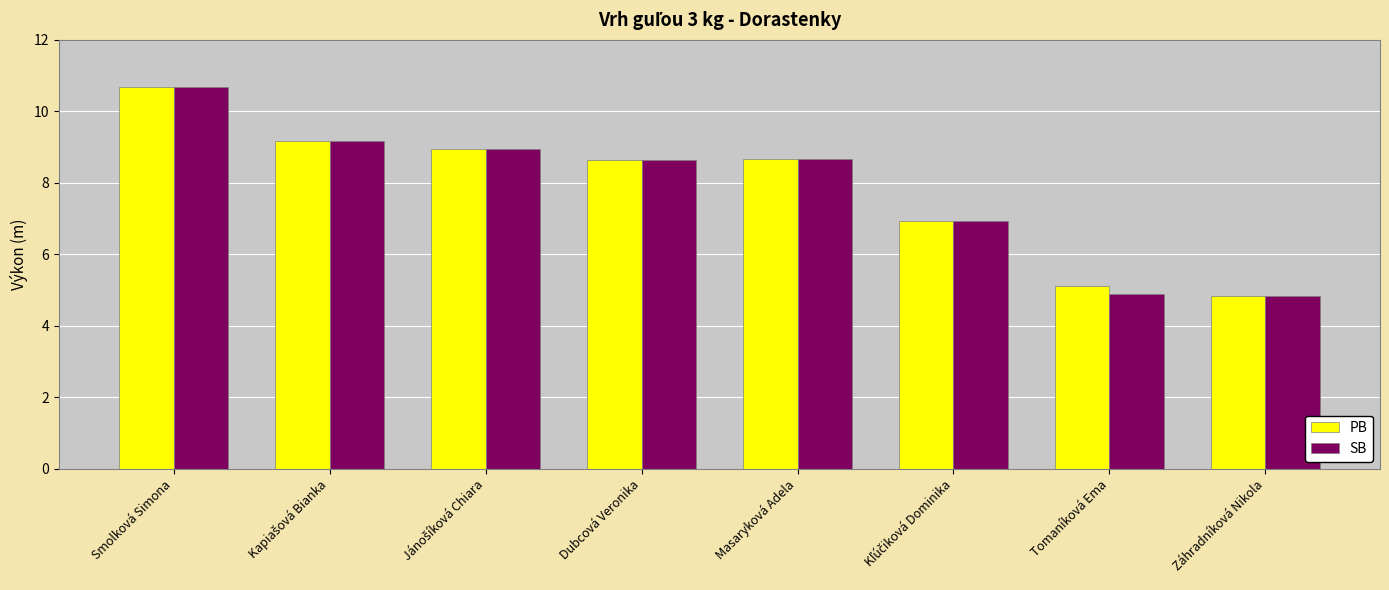

True or false: PB has a value of 3.6 at Smolková Simona.

False